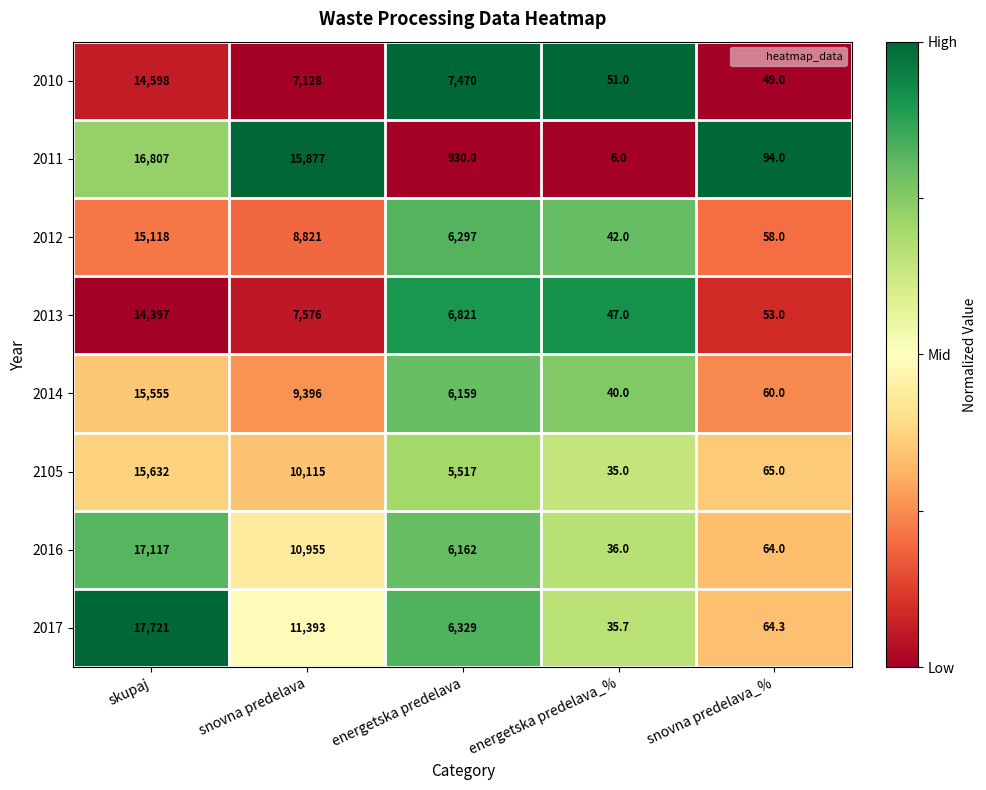

The 2014 series shows 80.3 at snovna predelava_%. True or false?

False